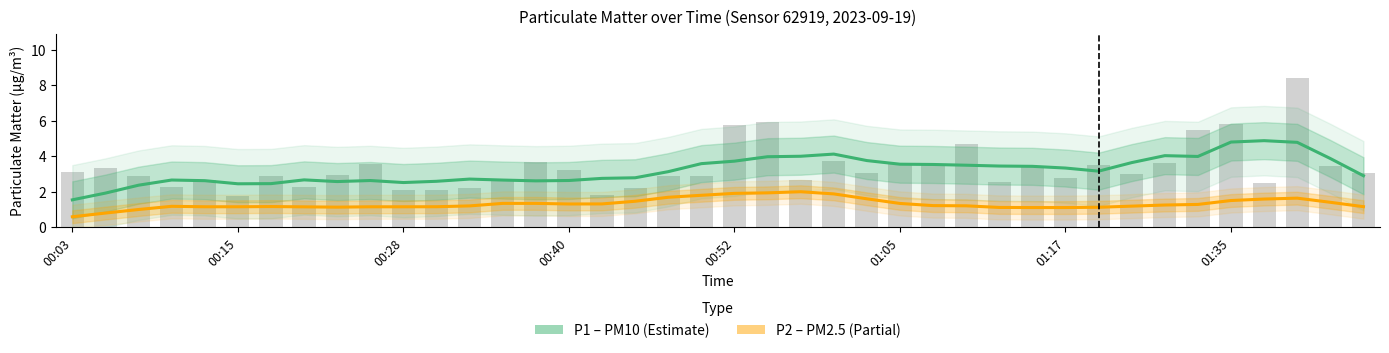

At which label is P2 smooth closest to 1?

00:28